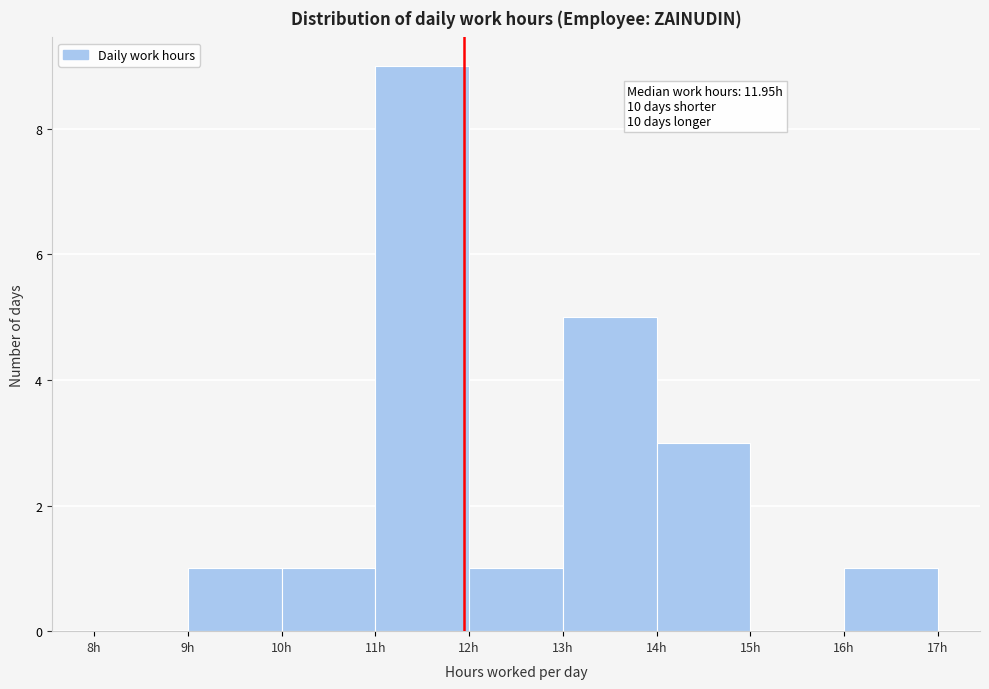

Which range on the x-axis has the tallest bar?

11 to 12